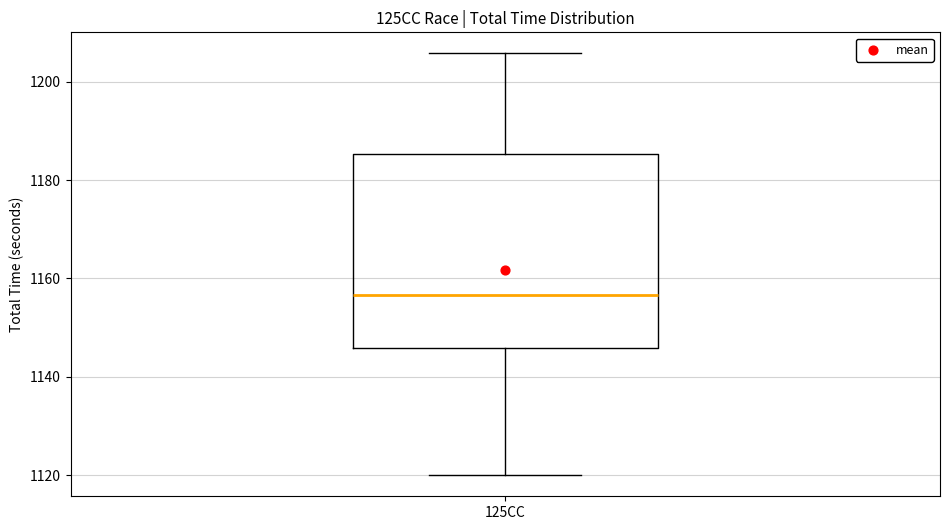

Read this box plot against the y-axis: the position of the median line, the range covered by the box, and the ends of both whiskers. The values are not printed on the chart, so give them approximately, as read against the axis.

median 1156, box 1146 to 1186, whiskers 1120 to 1206